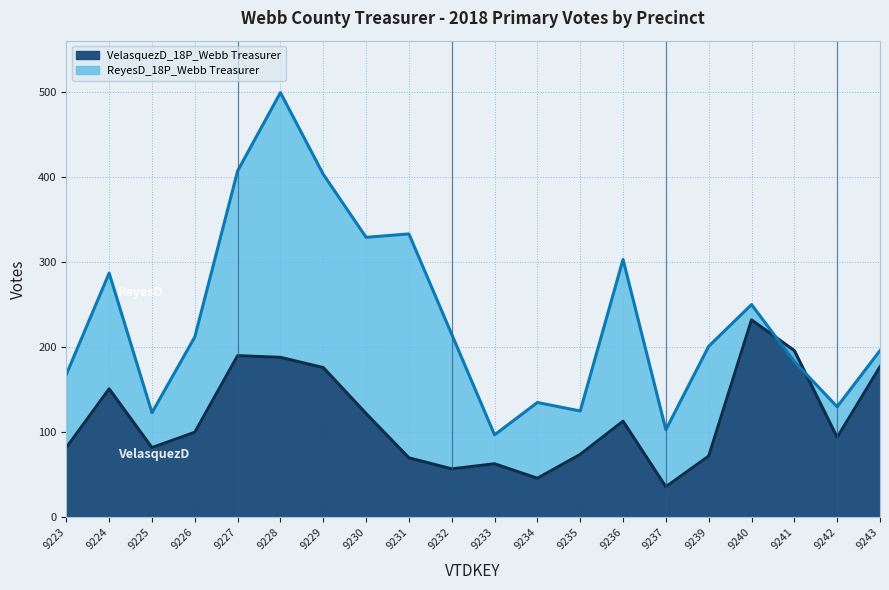

In ReyesD_18P_Webb Treasurer, how many points are lower than both neighbors (excluding endpoints)?

6